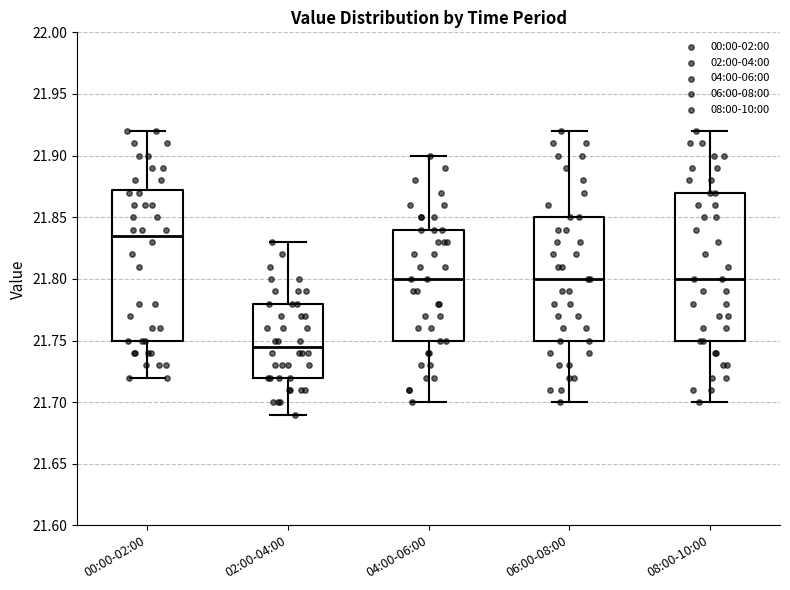

Reading left to right, transcribe this box plot: for each box, give where its median line is, the range the box spans, and where its two whiskers end, as read against the y-axis. The values are not printed on the chart, so give them approximately, as read against the axis.

00:00-02:00: median 21.835, box 21.750 to 21.875, whiskers 21.720 to 21.920
02:00-04:00: median 21.745, box 21.720 to 21.780, whiskers 21.690 to 21.830
04:00-06:00: median 21.800, box 21.750 to 21.840, whiskers 21.700 to 21.900
06:00-08:00: median 21.800, box 21.750 to 21.850, whiskers 21.700 to 21.920
08:00-10:00: median 21.800, box 21.750 to 21.870, whiskers 21.700 to 21.920